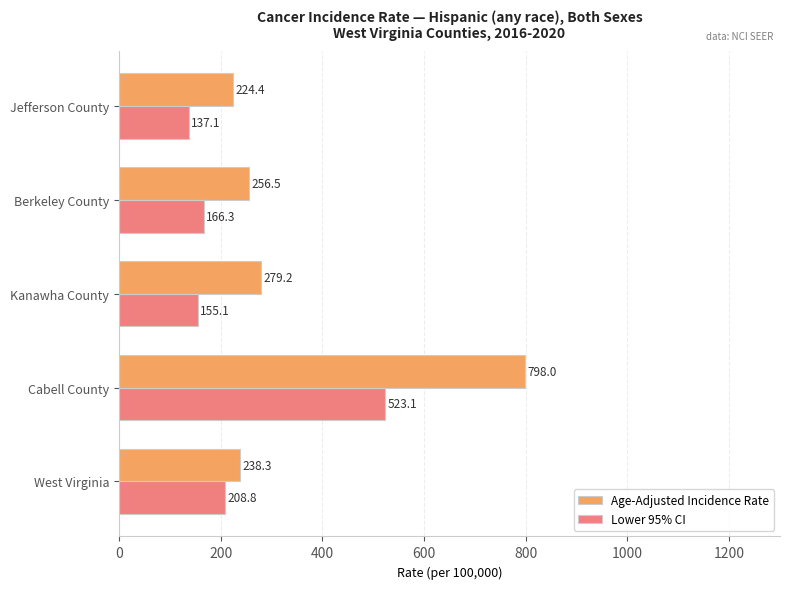

How many values in the Lower 95% CI series are below 166?

2